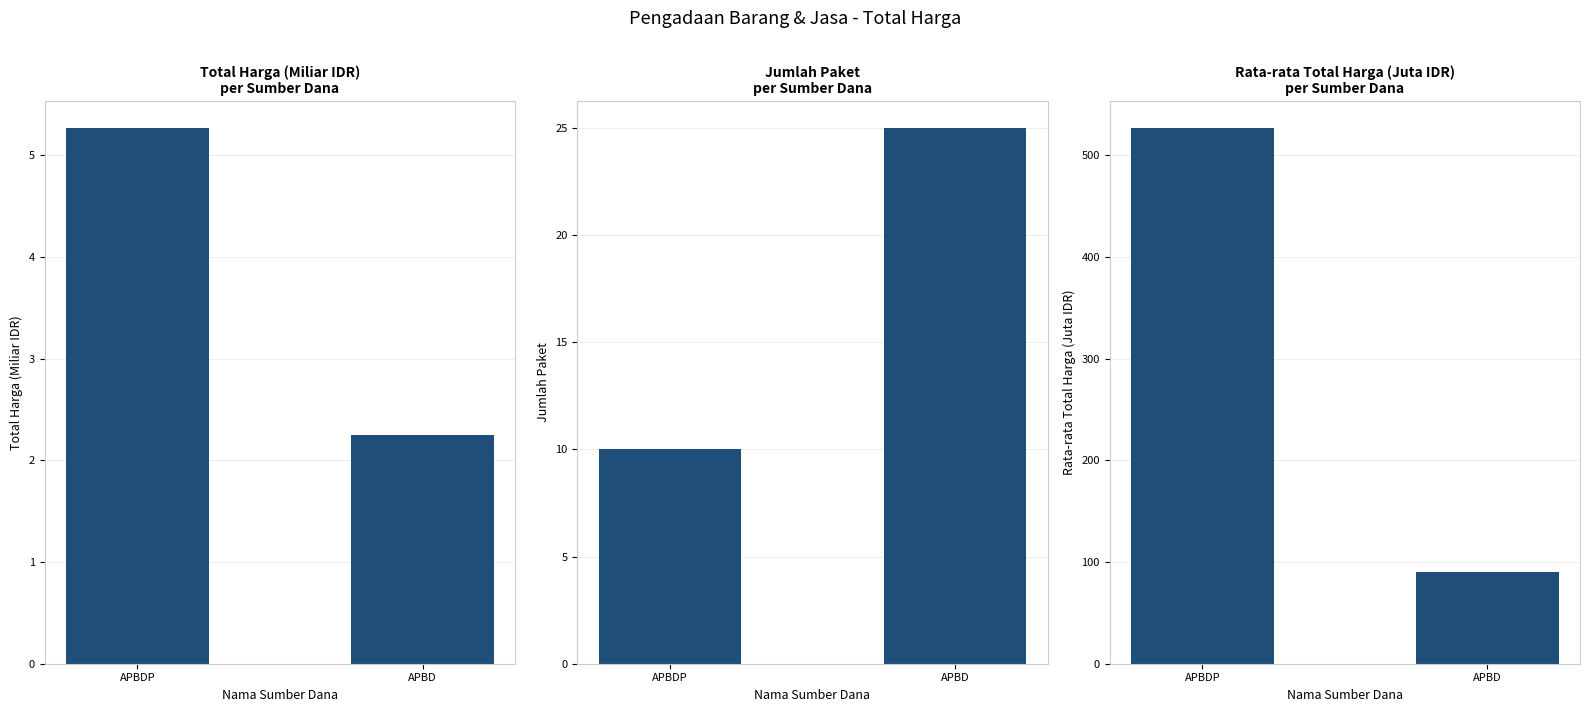

Read the Jumlah Paket value at APBDP.

10.0